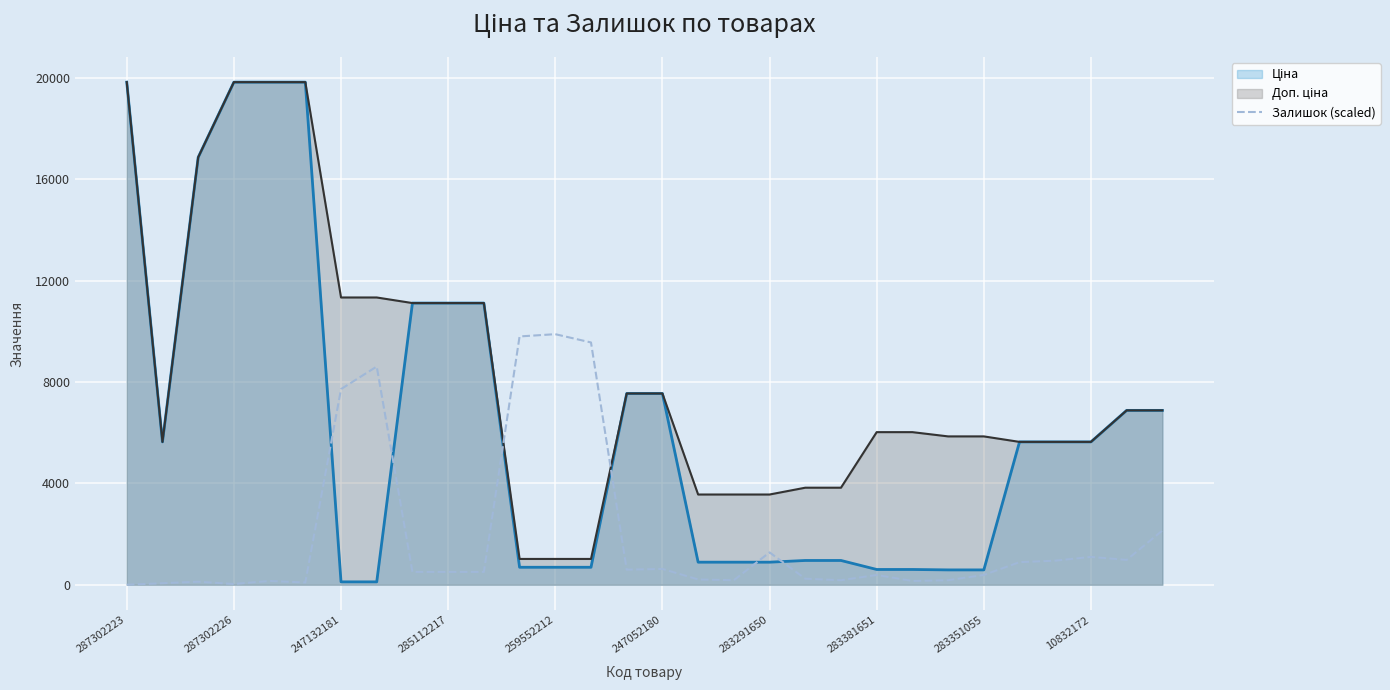

Reading right to left, what are all the values shown in this chart?

2137.5	979.7	1098.4	950.0	890.6	385.9	178.1	148.4	385.9	178.1	237.5	1276.6	178.1	207.8	623.4	593.7	9559.3	9885.8	9796.8	504.7	504.7	504.7	8609.3	7718.7	89.1	148.4	29.7	118.7	59.4	0.0